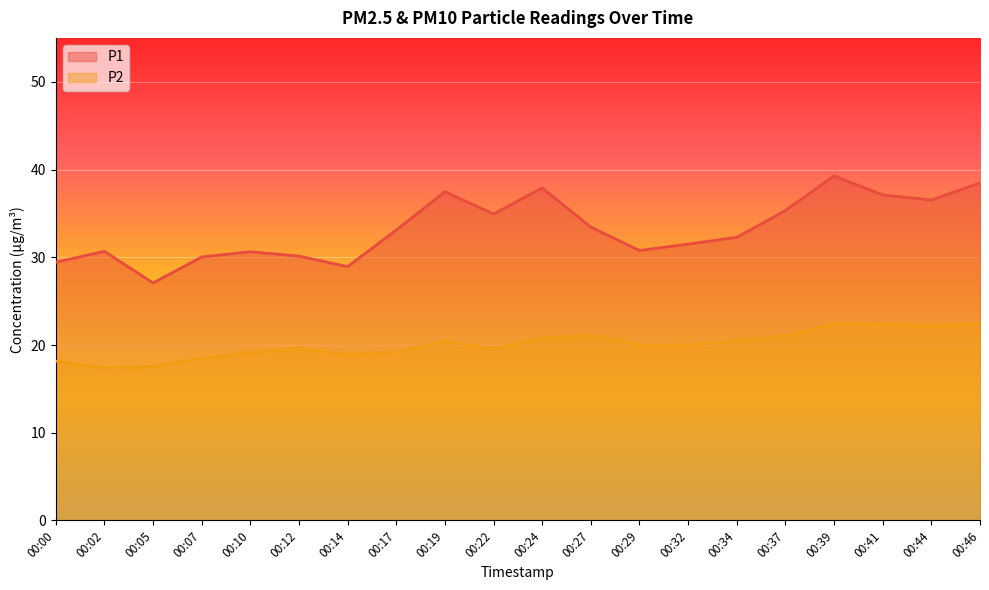

How many lines are shown in the chart?

2